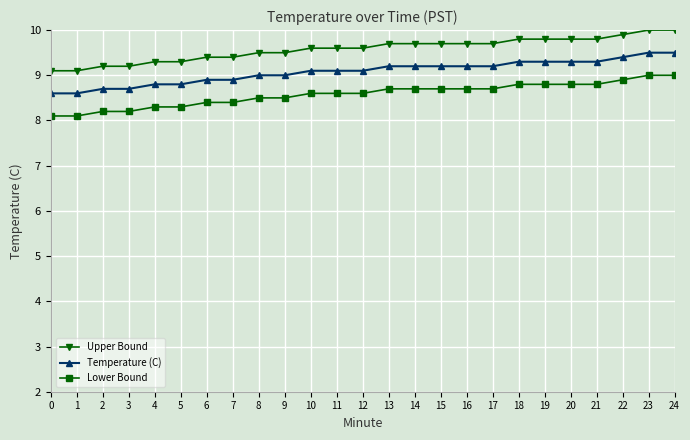

What is the difference between the highest and lowest values at 16?

1.0